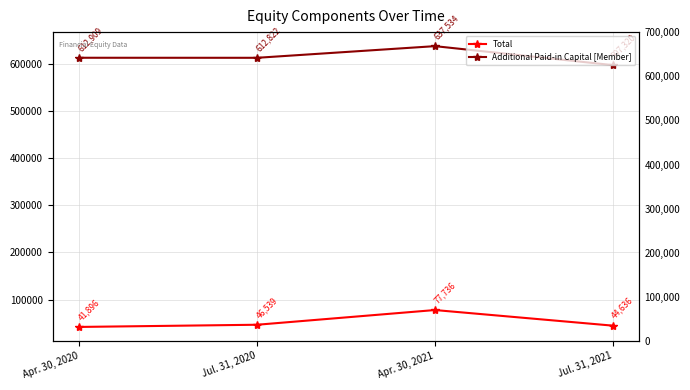

What is the difference between the highest and lowest values at Jul. 31, 2021?

552684